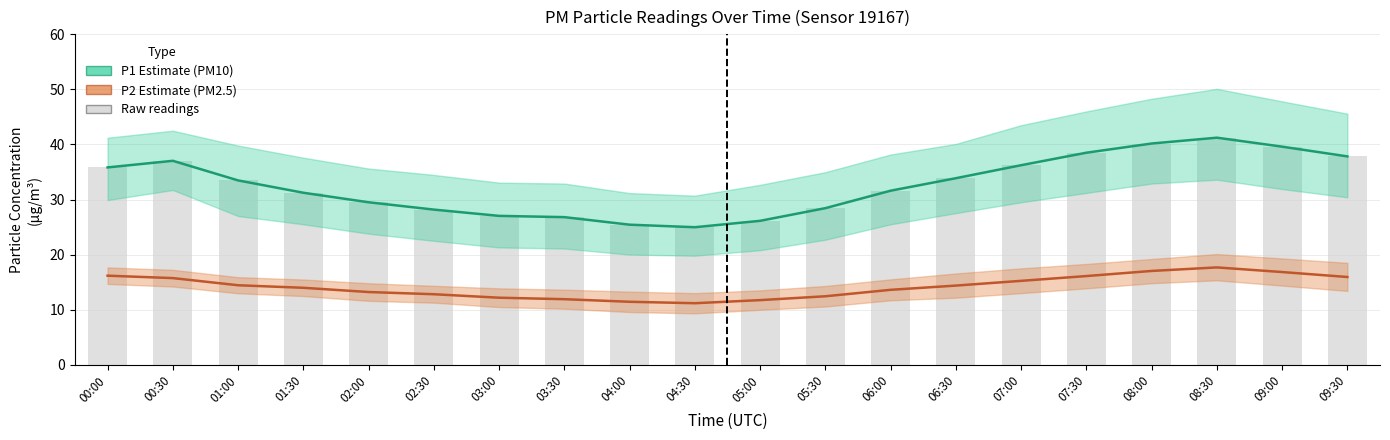

Reading right to left, transcribe all the data shown in this chart.

P1 (PM10): 09:30=37.8	09:00=39.6	08:30=41.2	08:00=40.2	07:30=38.5	07:00=36.2	06:30=33.9	06:00=31.6	05:30=28.4	05:00=26.1	04:30=25.0	04:00=25.4	03:30=26.8	03:00=27.0	02:30=28.2	02:00=29.5	01:30=31.2	01:00=33.5	00:30=37.0	00:00=35.8
P2 (PM2.5): 09:30=15.9	09:00=16.8	08:30=17.7	08:00=17.0	07:30=16.1	07:00=15.2	06:30=14.4	06:00=13.6	05:30=12.4	05:00=11.7	04:30=11.2	04:00=11.4	03:30=11.9	03:00=12.2	02:30=12.8	02:00=13.2	01:30=14.0	01:00=14.4	00:30=15.7	00:00=16.2